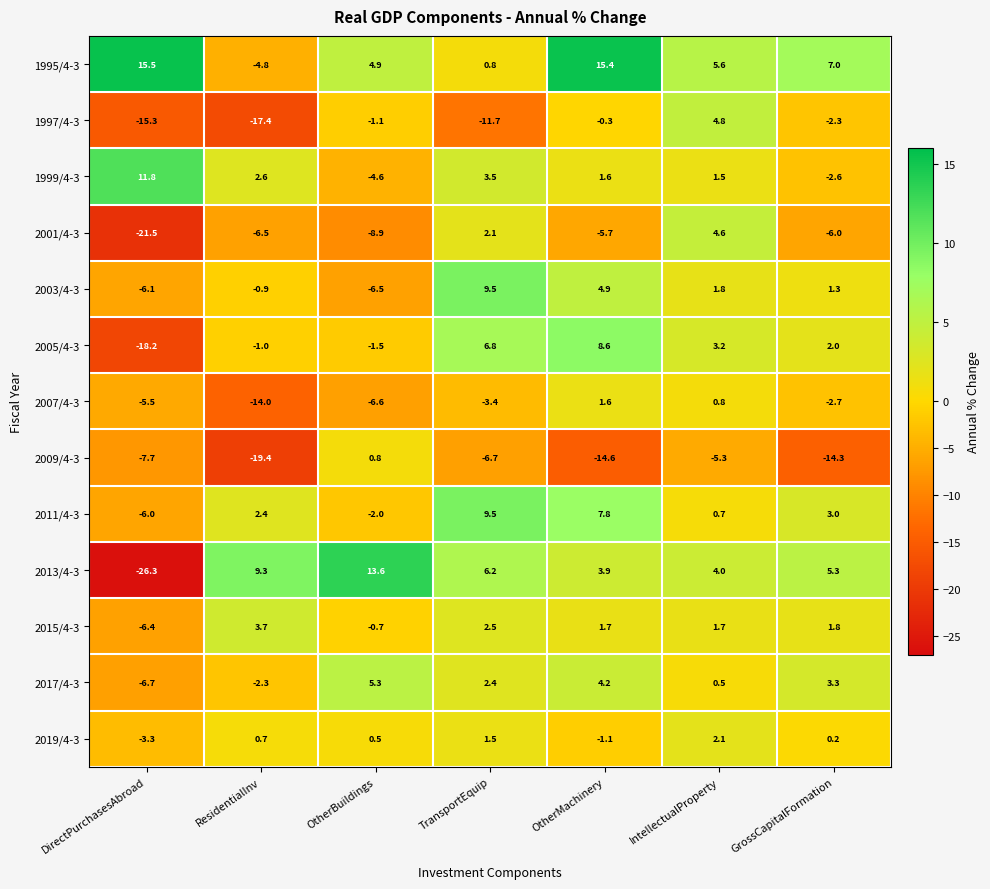

At how many categories does at least one series exceed 13?

3